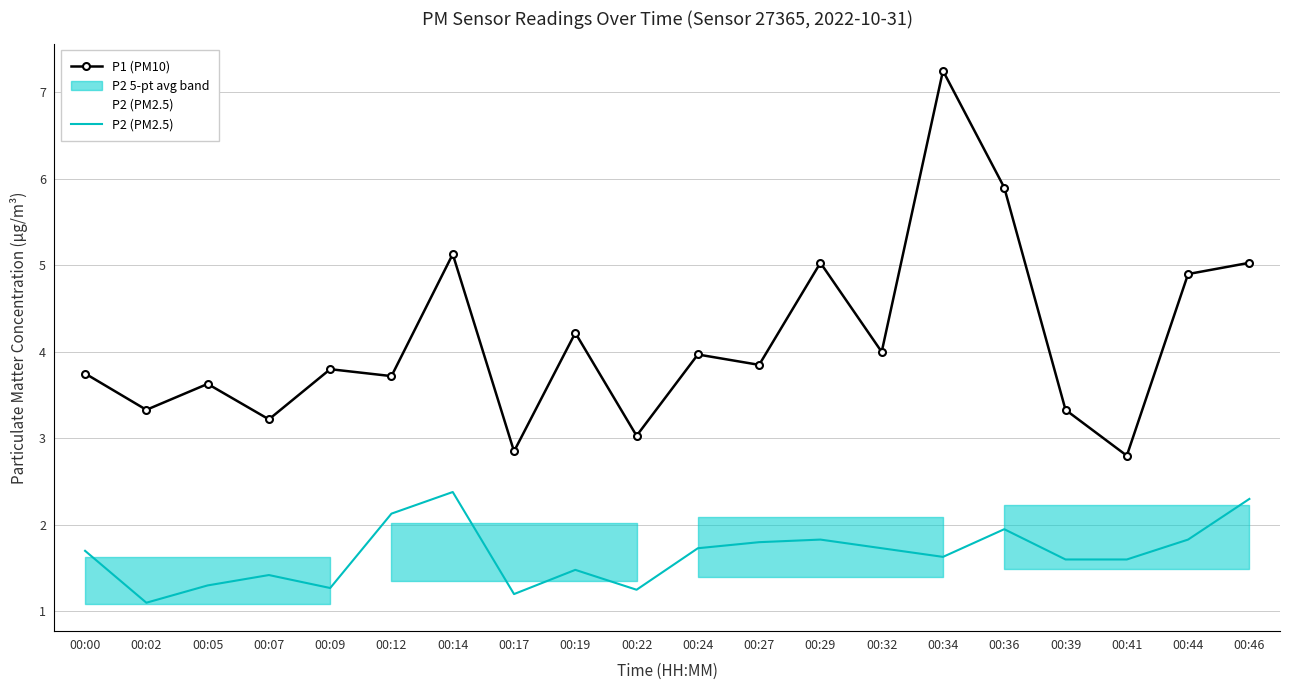

Where is P1 (PM10) nearest to the value 5?

00:29